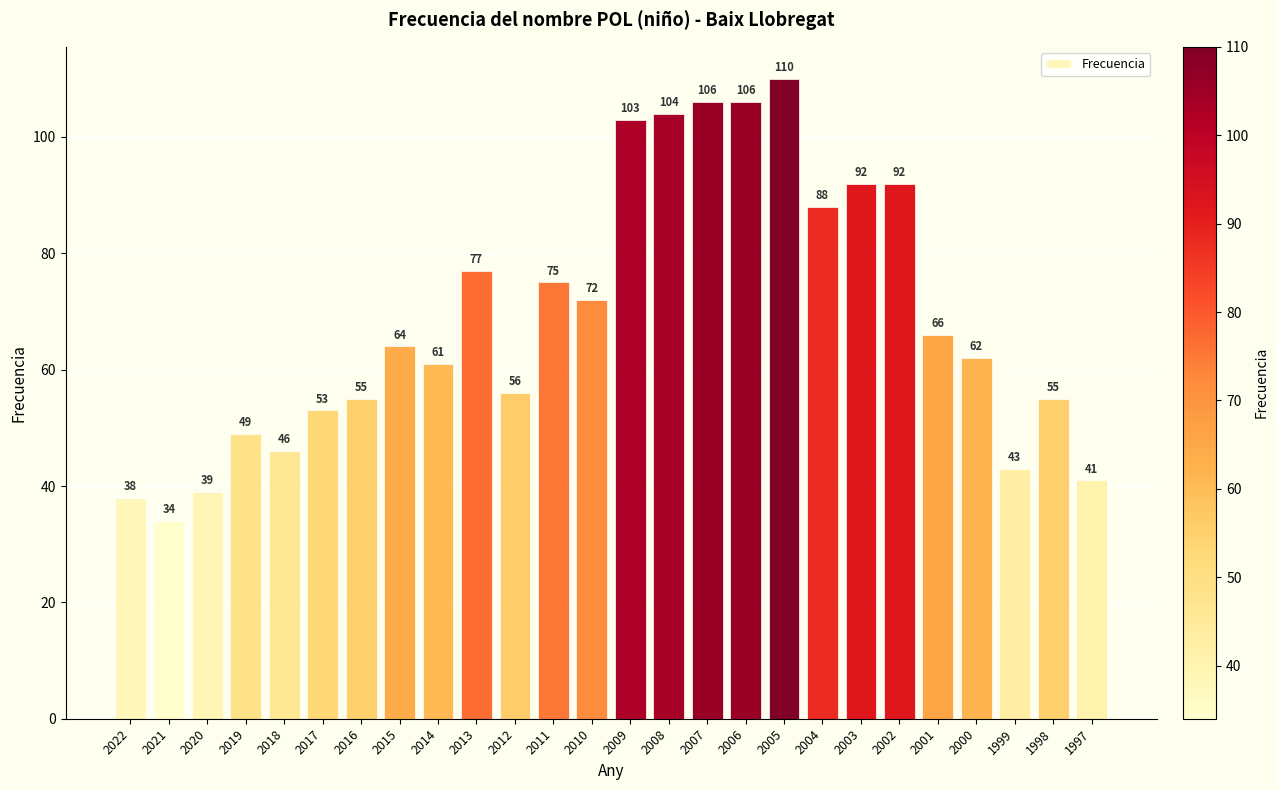

What is the maximum value shown in the chart?

110